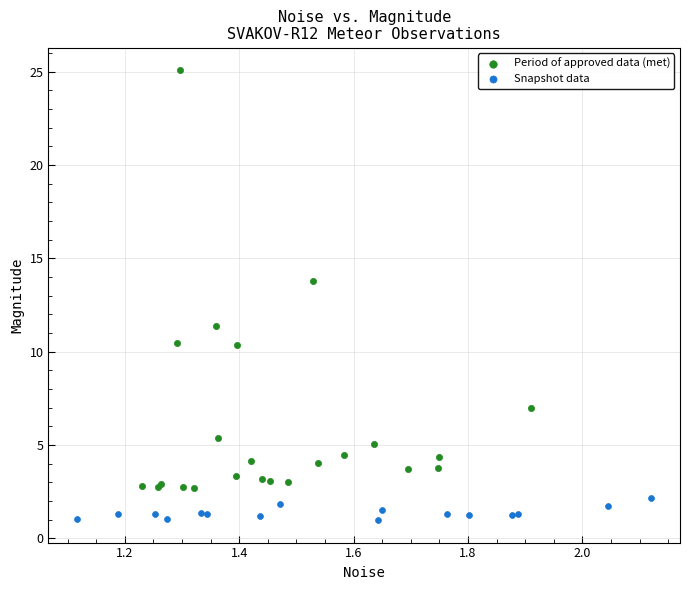

Which series reaches the maximum Y coordinate?

Period of approved data (met)